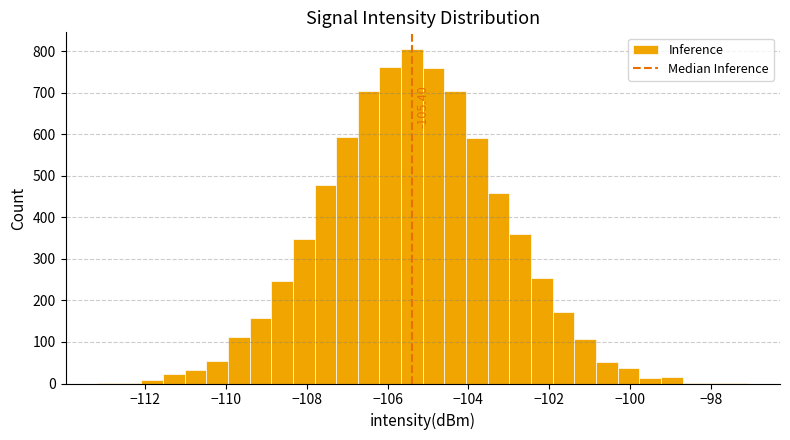

Around what value on the x-axis is the tallest bar? Give the approximate position of its centre, as read against the axis.

-105.4